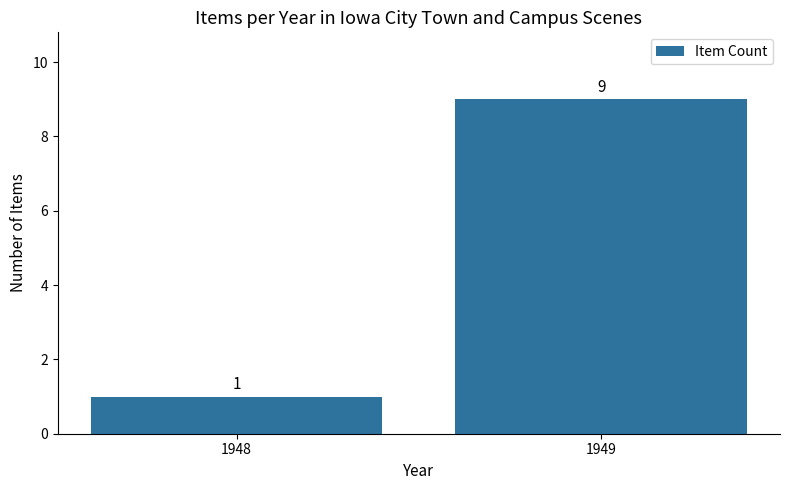

What is the sum of the values at 1949 and 1948?

10